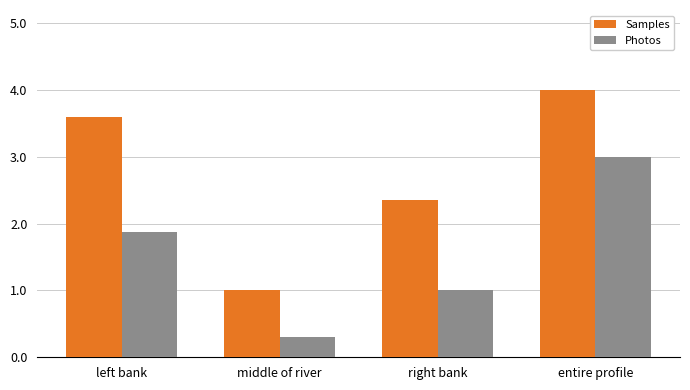

What is the minimum value shown in the chart?

0.3